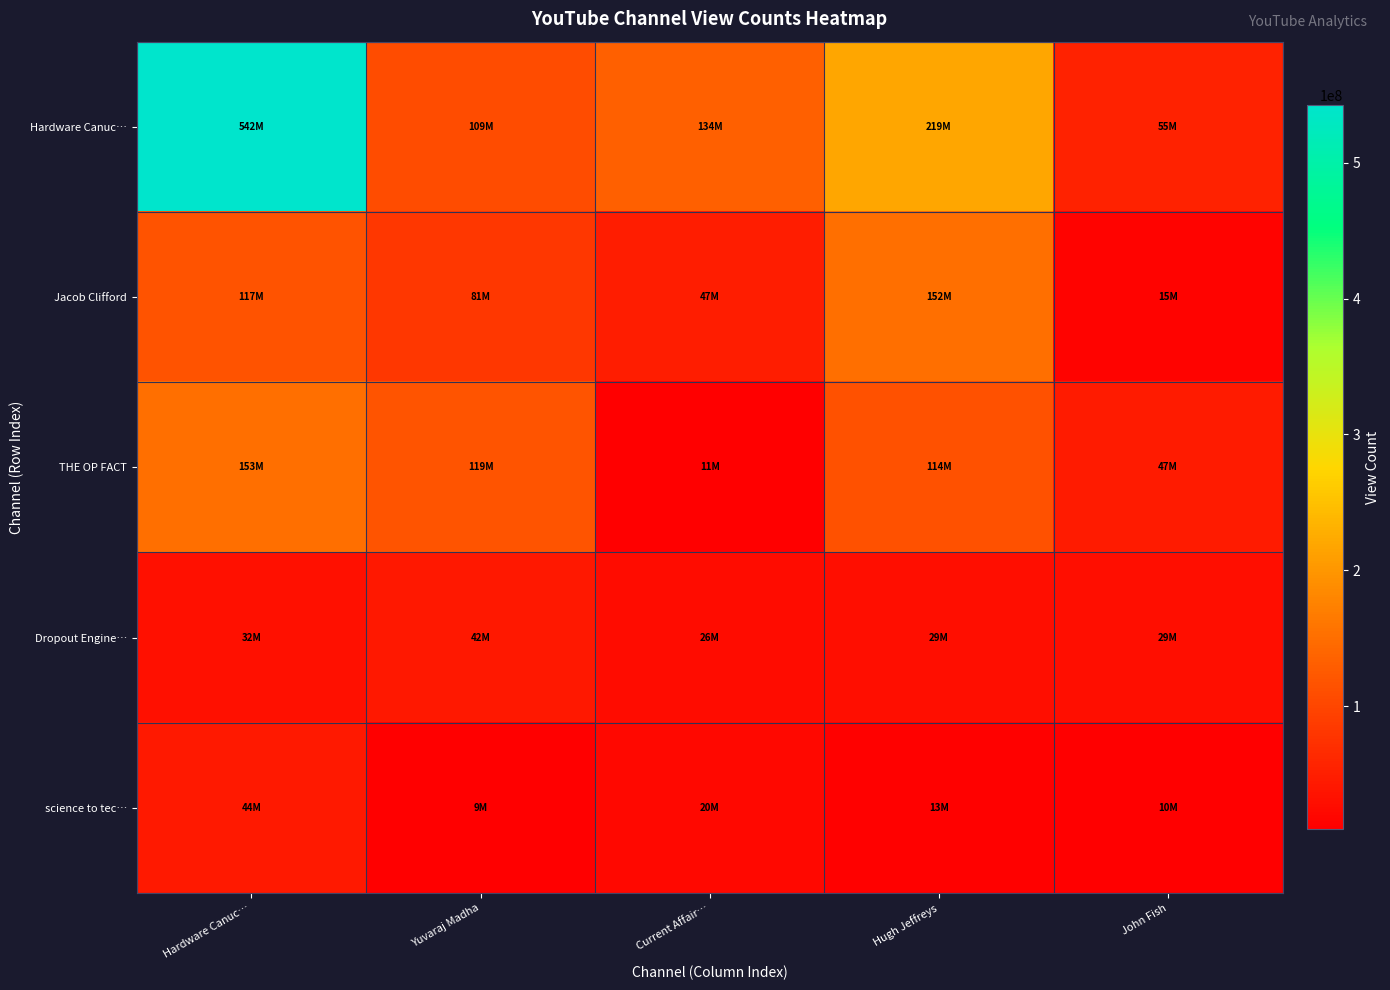

Reading left to right, what are all the values shown in this chart?

Hardware Canuc…: Hardware Canuc…=542078043	Yuvaraj Madha=108955256	Current Affair…=133917947	Hugh Jeffreys=218973934	John Fish=55029056
Jacob Clifford: Hardware Canuc…=116918177	Yuvaraj Madha=81385448	Current Affair…=47387530	Hugh Jeffreys=152127680	John Fish=14970157
THE OP FACT: Hardware Canuc…=152945283	Yuvaraj Madha=118707619	Current Affair…=11438554	Hugh Jeffreys=114435036	John Fish=46748857
Dropout Engine…: Hardware Canuc…=32127302	Yuvaraj Madha=41998586	Current Affair…=26092380	Hugh Jeffreys=29414587	John Fish=29202857
science to tec…: Hardware Canuc…=44498097	Yuvaraj Madha=9427403	Current Affair…=20000178	Hugh Jeffreys=13195076	John Fish=9607559